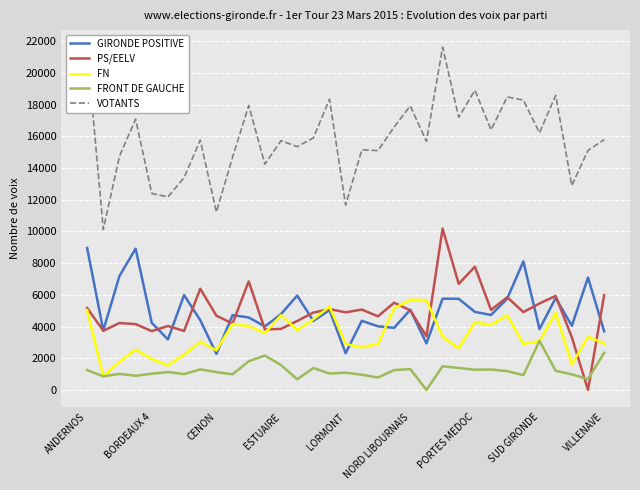

What is the difference between the maximum and minimum values in the VOTANTS series?

11515